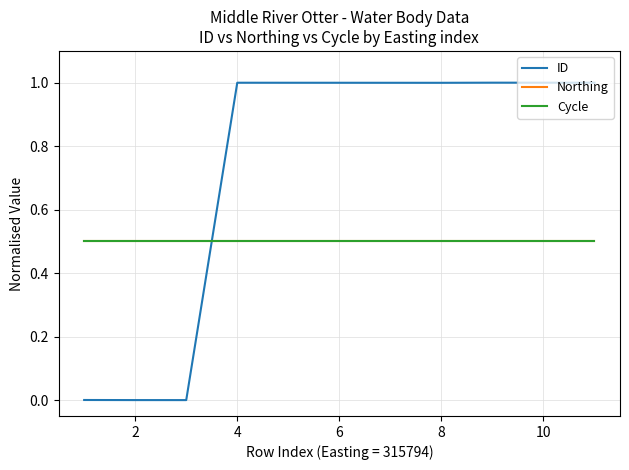

Does the chart display data point markers on the line(s)?

No